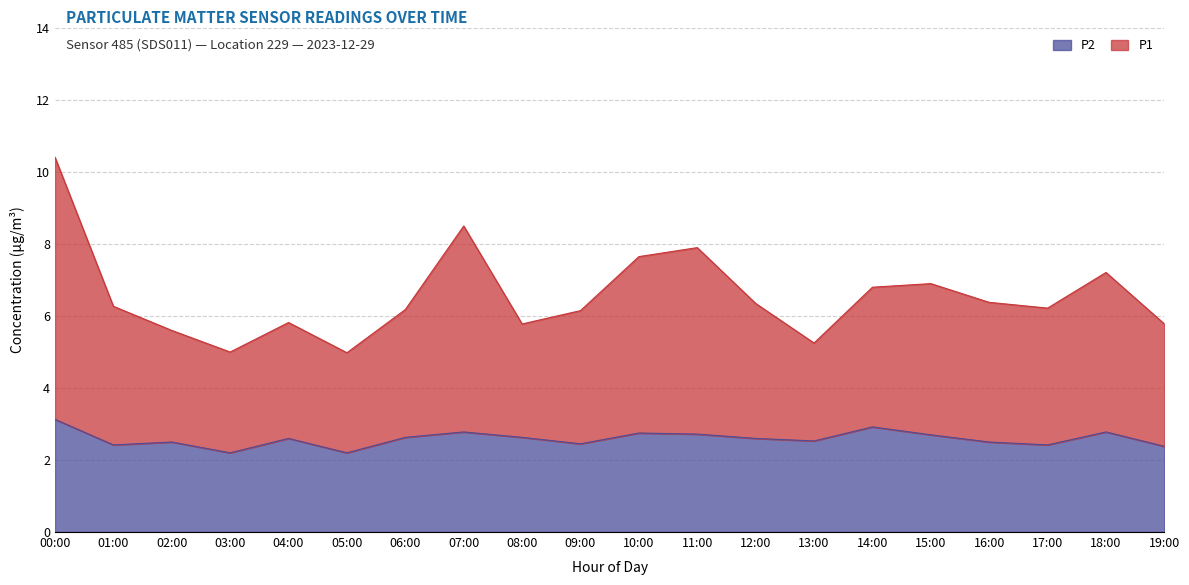

Where is P1 nearest to the value 7?

15:00